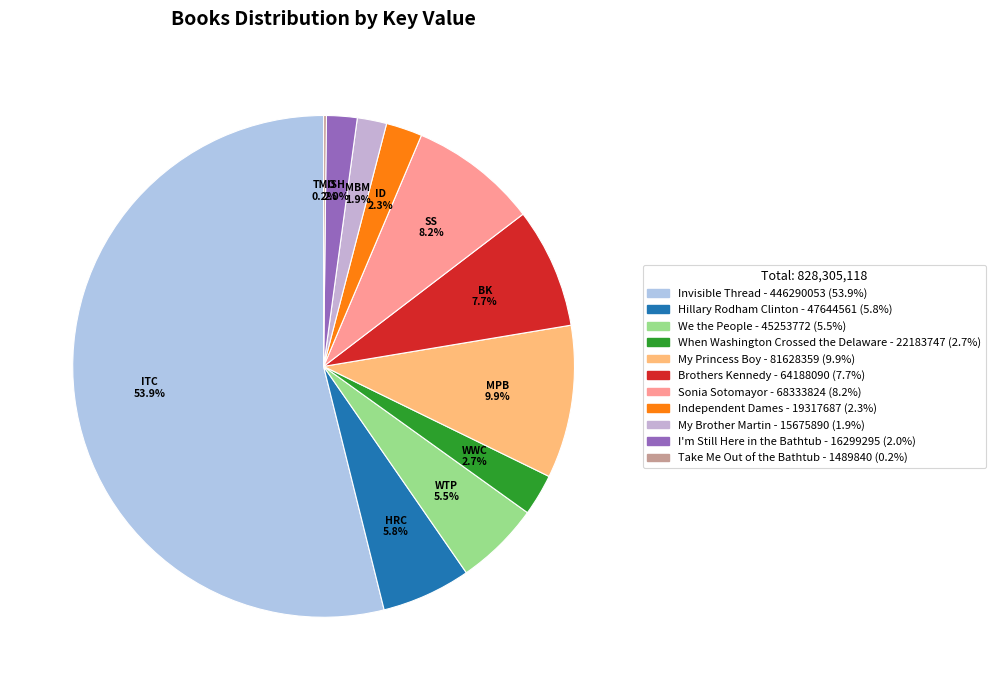

How many segments does this pie chart have?

11